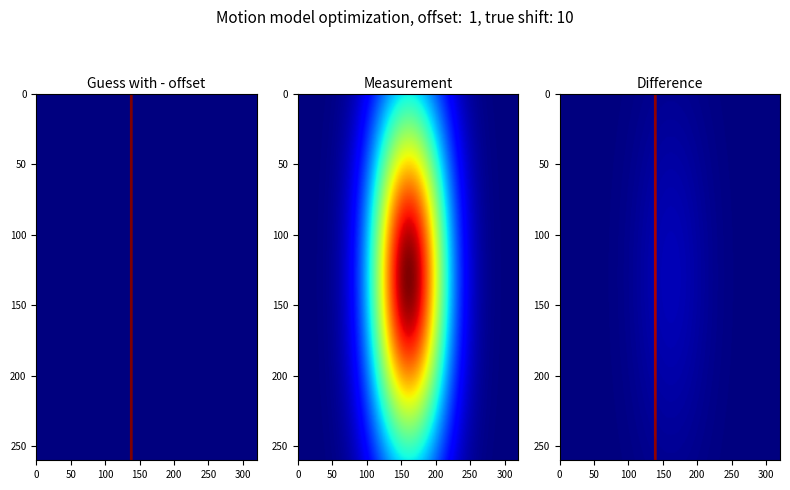

Count the 3189914704d19183d0dd47a0e4699937c24301e values in the range -1 to 26.

2